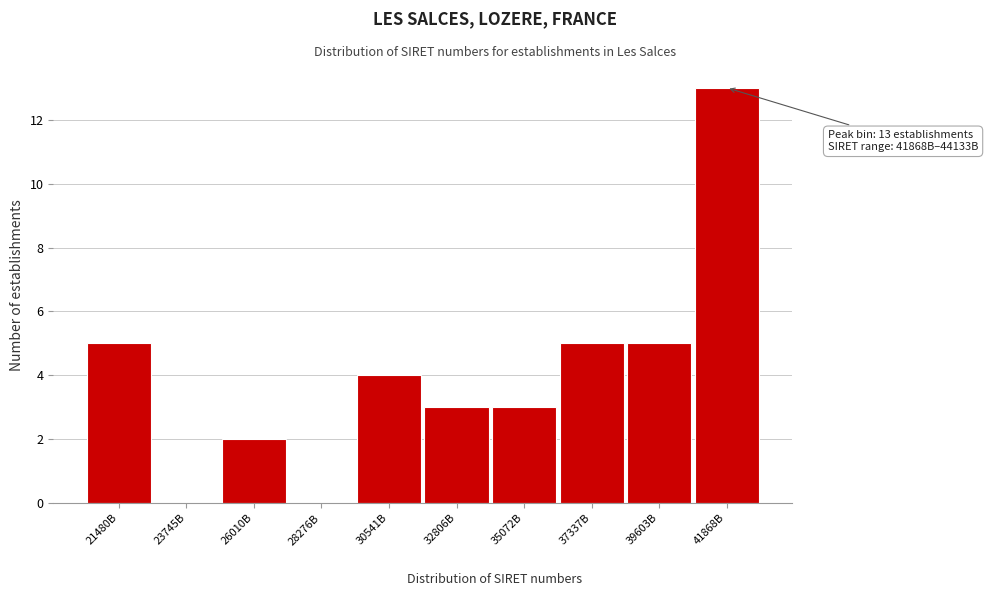

Reading left to right, list all the values displayed in this chart.

21480B=5	23745B=0	26010B=2	28276B=0	30541B=4	32806B=3	35072B=3	37337B=5	39603B=5	41868B=13